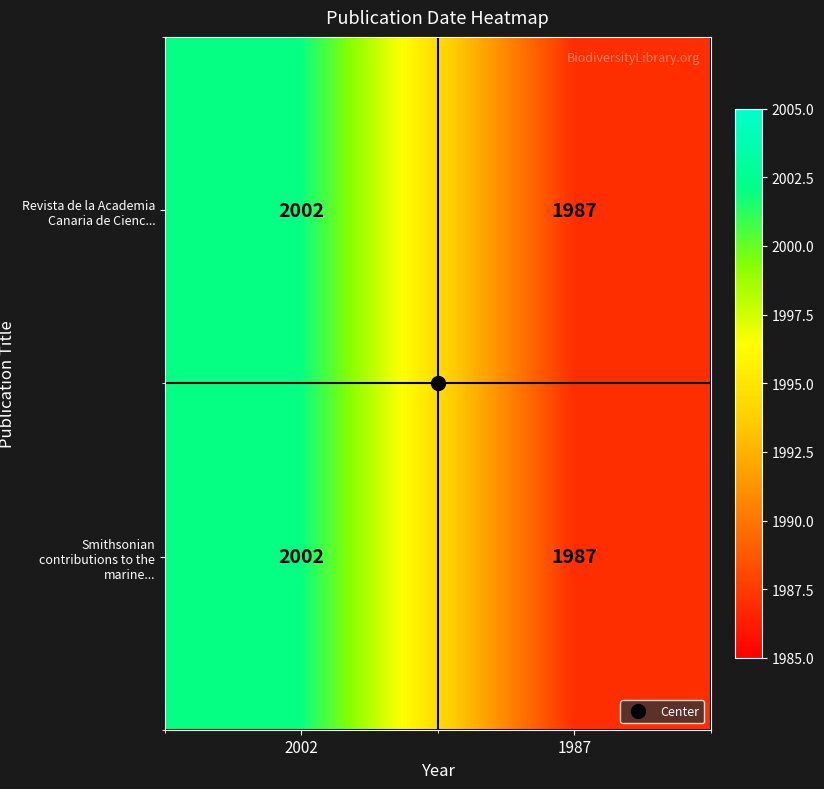

At which category is the sum across all series the highest?

2002